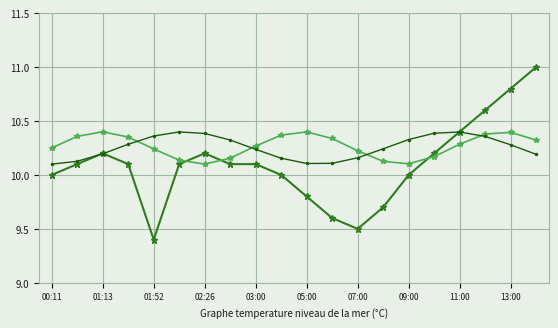

What is the minimum value shown in the chart?

9.4